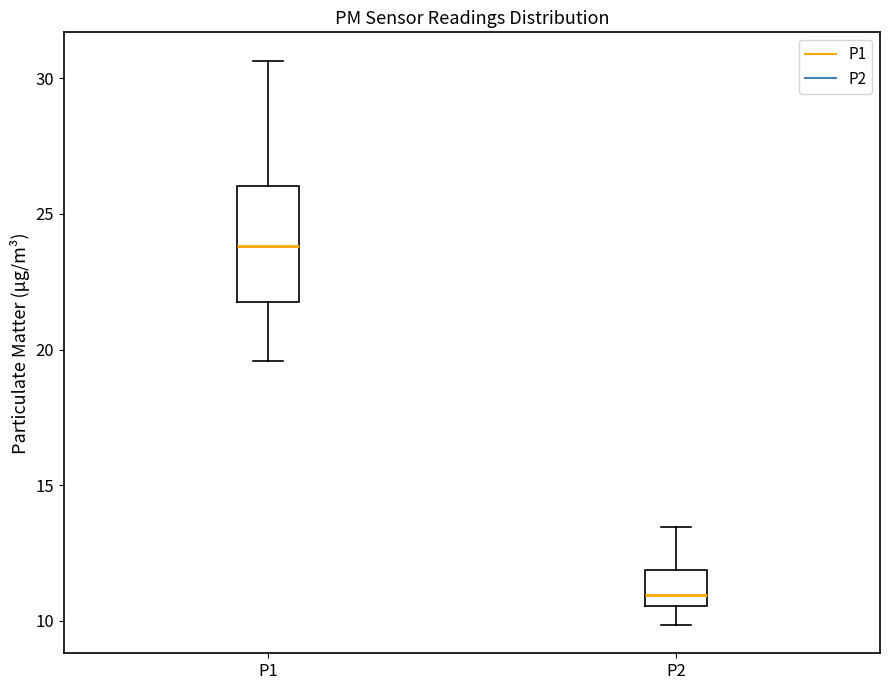

Reading left to right, transcribe this box plot: for each box, give where its median line is, the range the box spans, and where its two whiskers end, as read against the y-axis. The values are not printed on the chart, so give them approximately, as read against the axis.

P1: median 24.0, box 22.0 to 26.0, whiskers 19.5 to 30.5
P2: median 11.0, box 10.5 to 12.0, whiskers 10.0 to 13.5